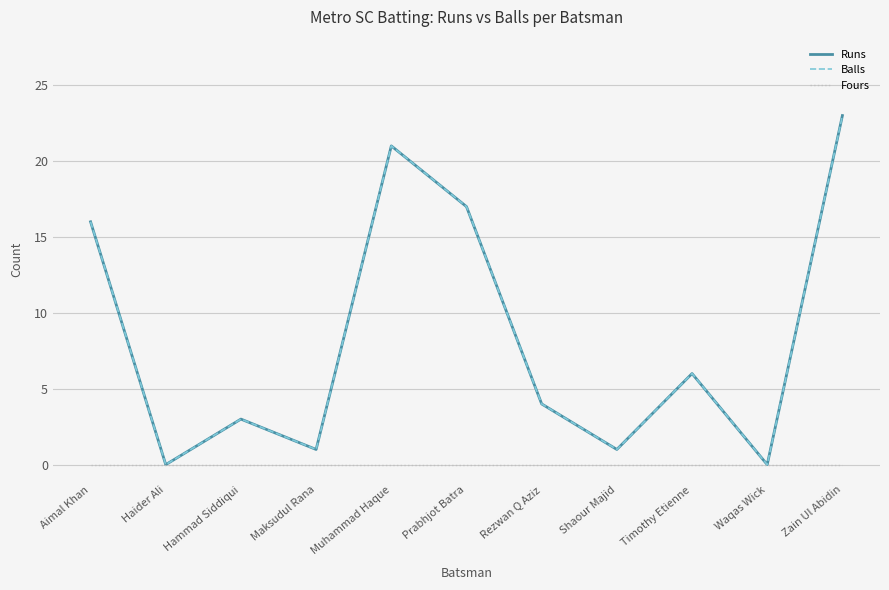

Is this an area chart (filled region under the line)?

No